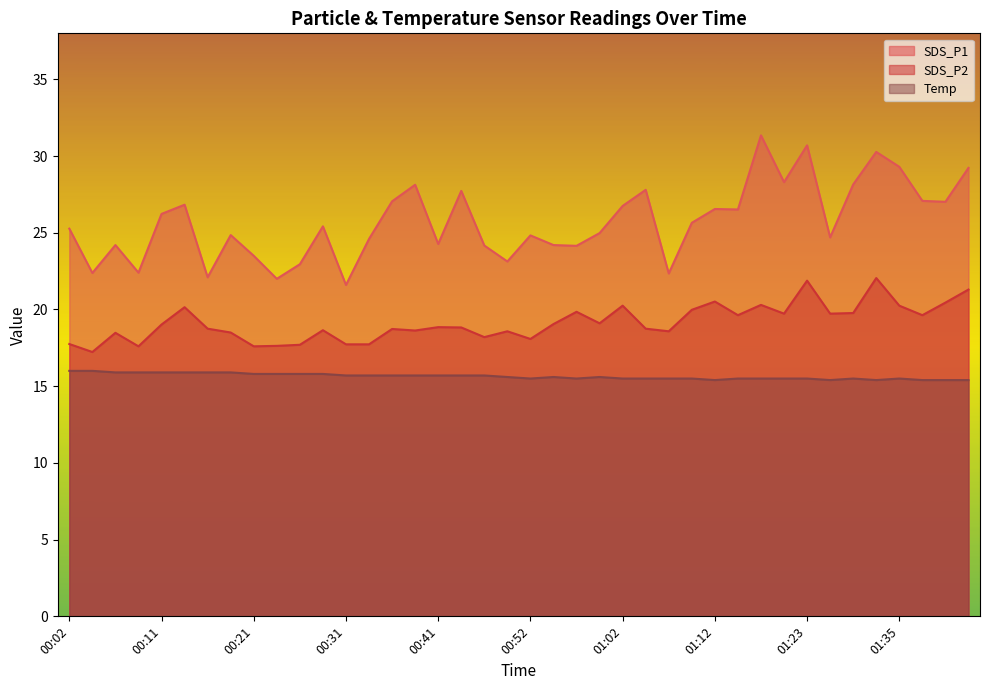

How many interior local peaks does the SDS_P1 series have?

12